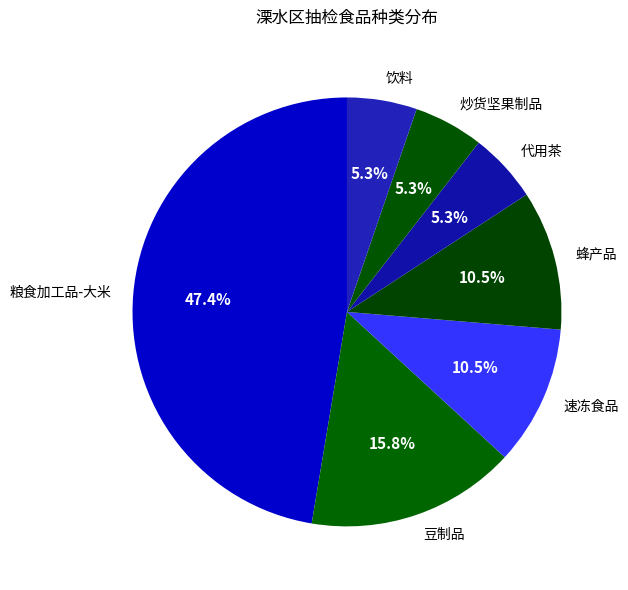

What is the ratio of the value at 炒货坚果制品 to the value at 代用茶?

1.0